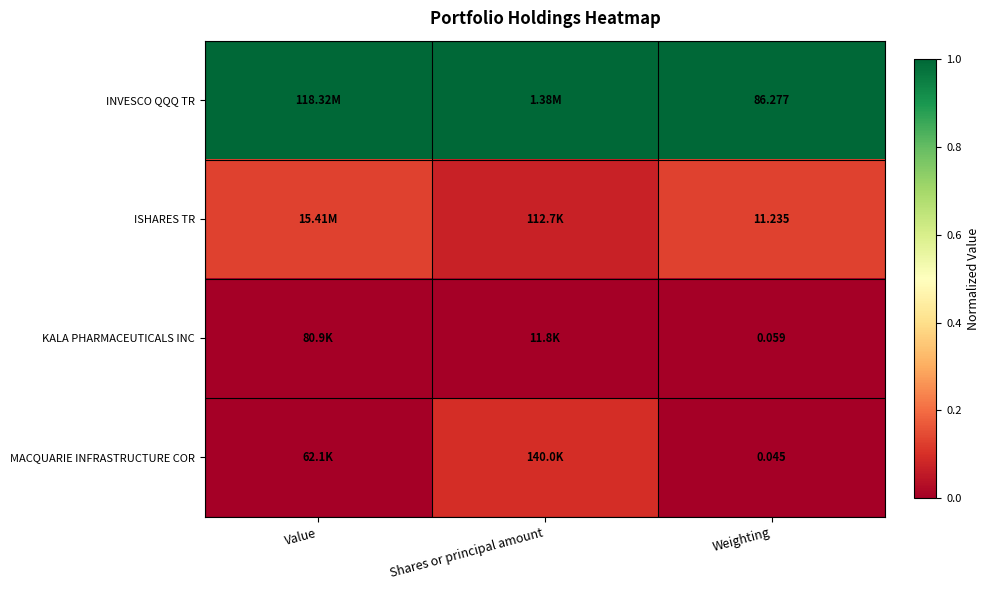

Rank the series at Weighting from lowest to highest value.

MACQUARIE INFRASTRUCTURE COR, KALA PHARMACEUTICALS INC, ISHARES TR, INVESCO QQQ TR